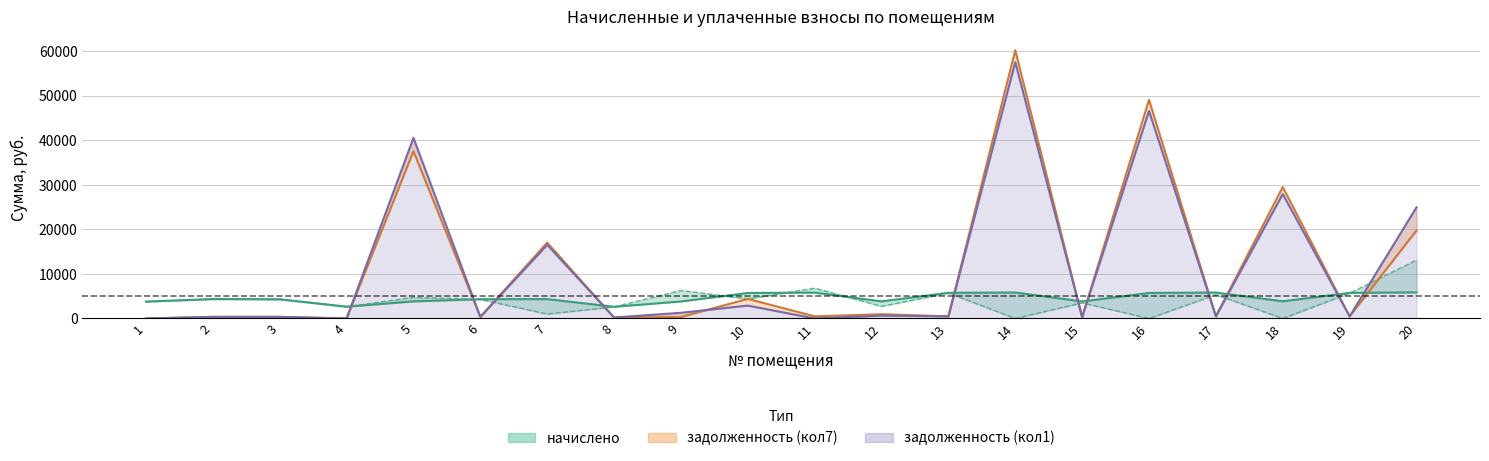

What is the value of the уплачено point at the 9th from the left?

6305.8